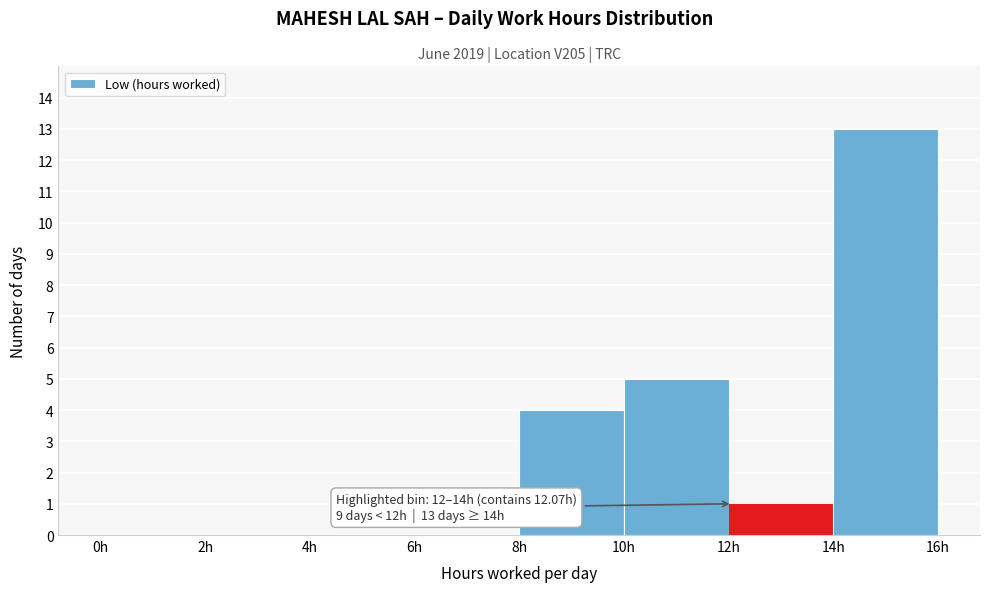

Over which range of the x-axis is the bar tallest?

14 to 16